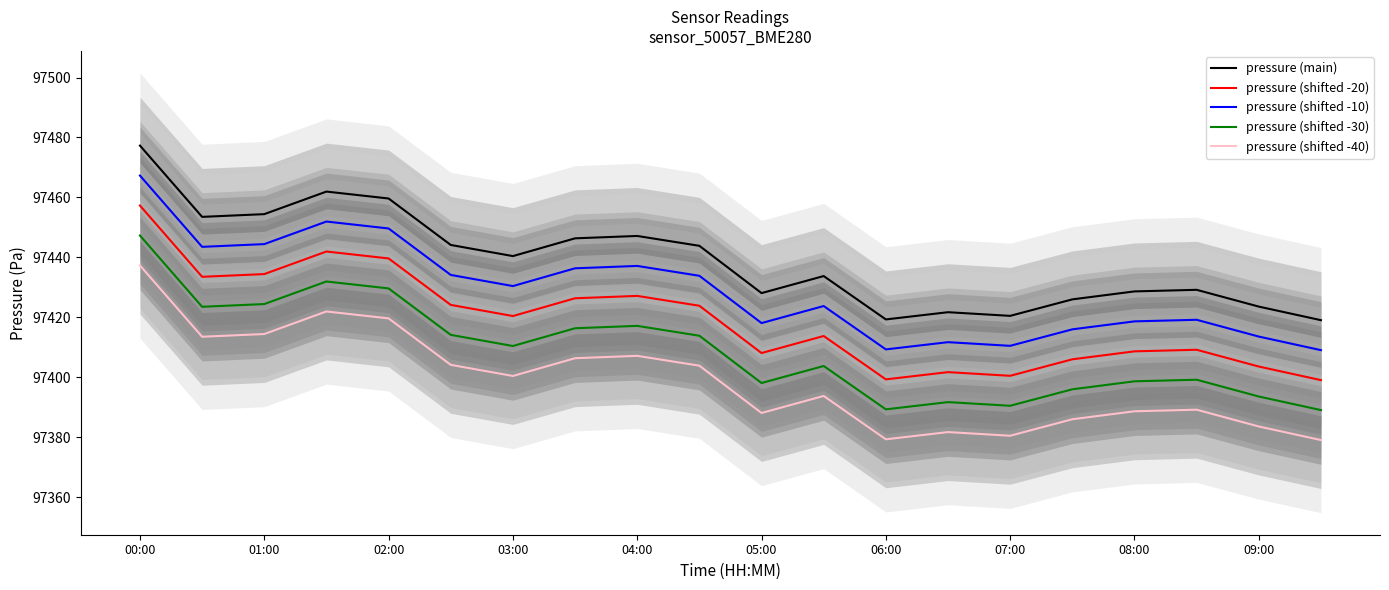

How many interior local valleys does the pressure (shifted -40) series have?

5